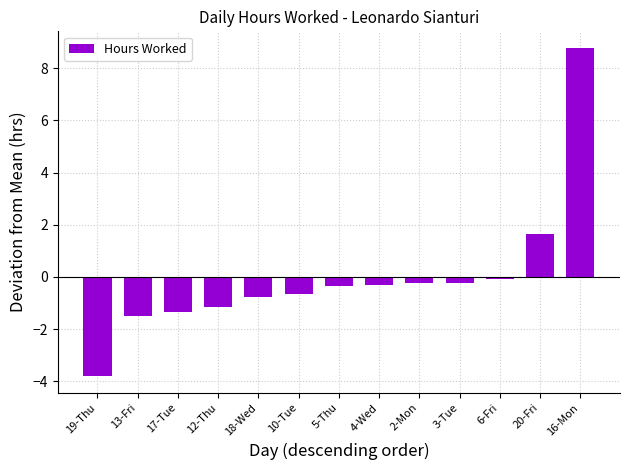

What is the difference between the maximum and second lowest values?

10.3